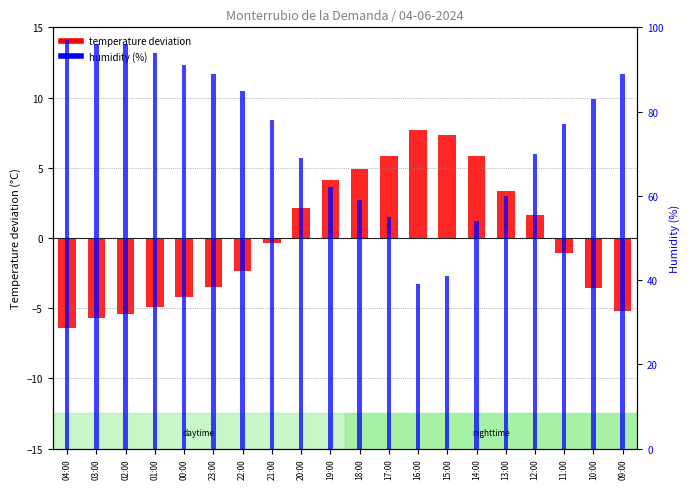

Where does the temperature deviation series first go above 0?

20:00